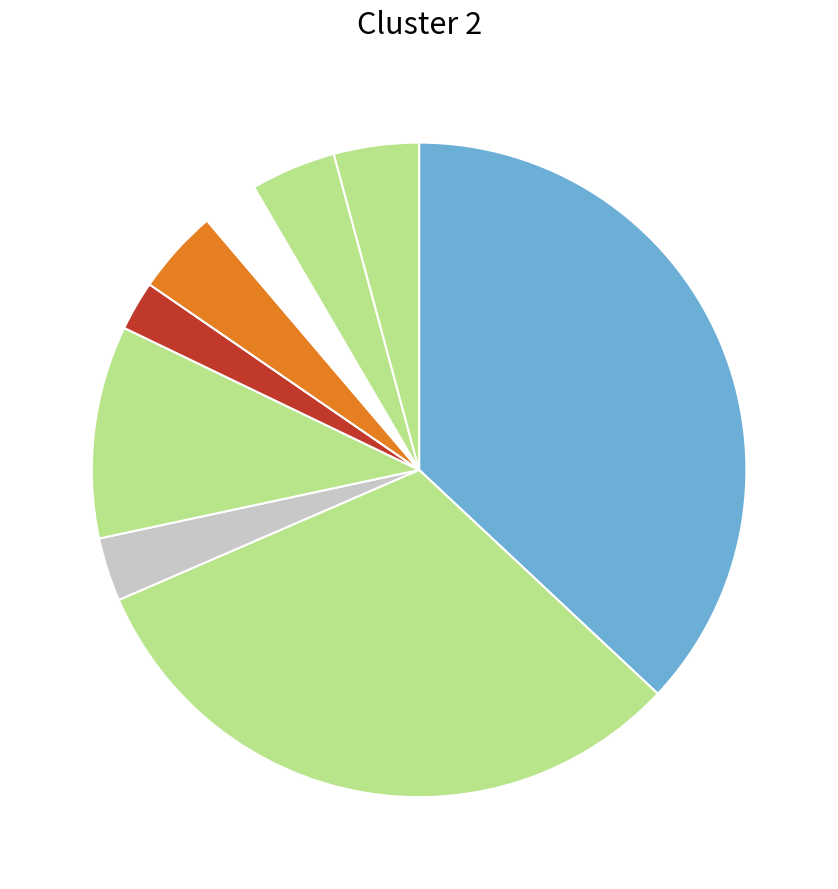

To the nearest percent, what is the average slice percentage?

11%